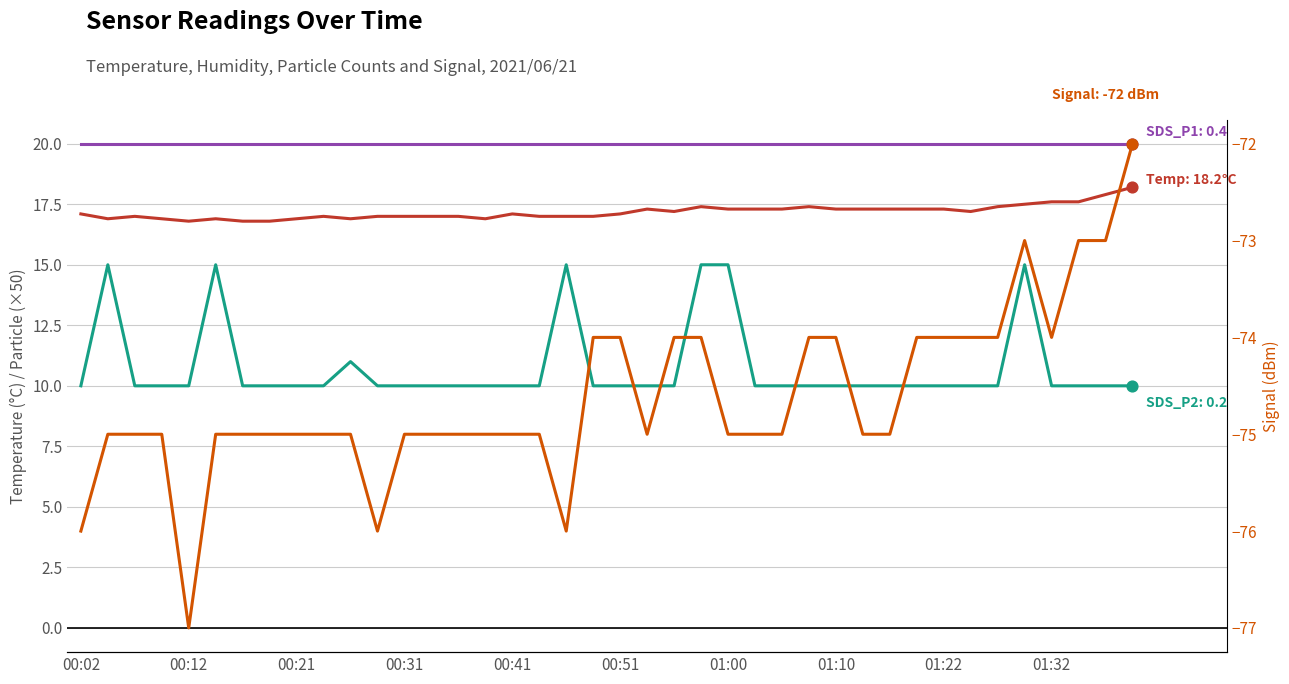

Is the value of SDS_P2 (×50) at 35 greater than the value of Temp at 17?

No